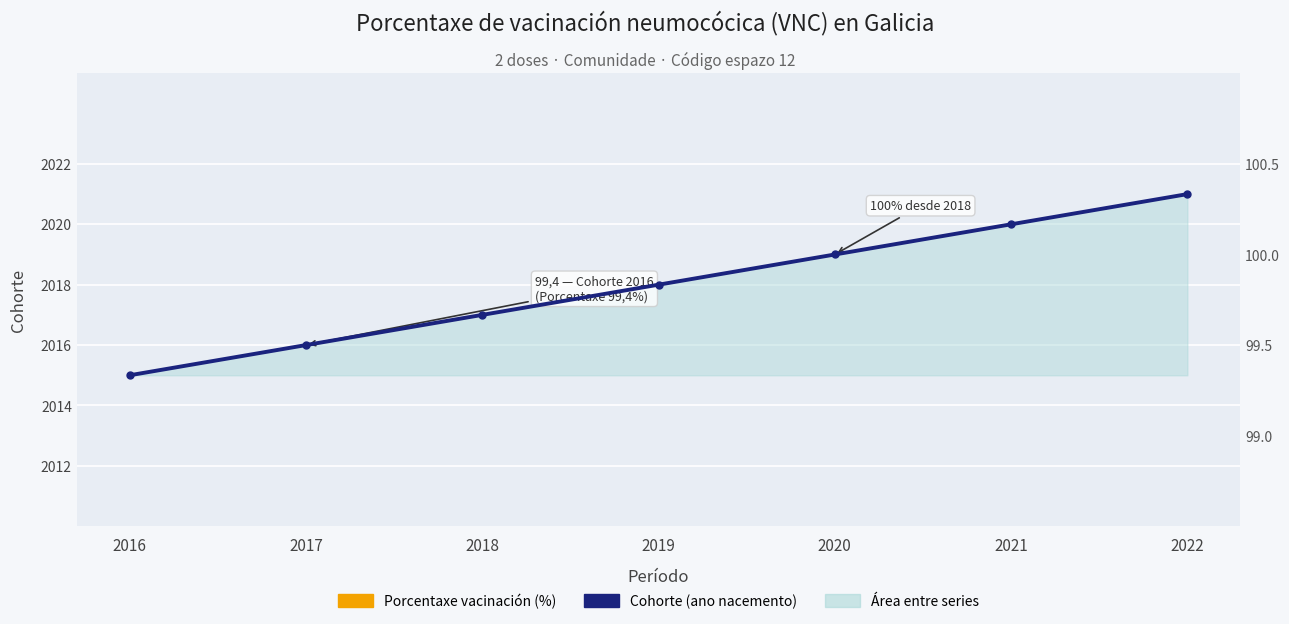

At which category is the sum across all series the highest?

2022